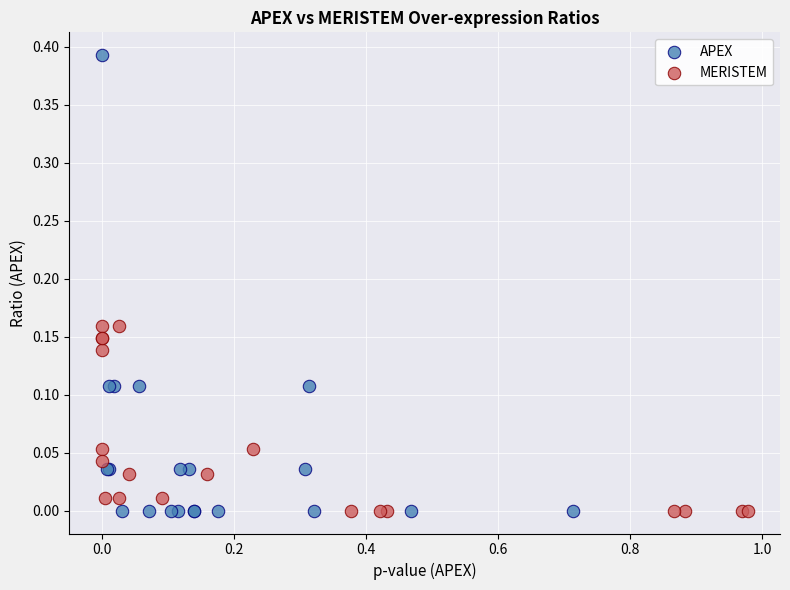

Which series has the widest spread of Y values?

APEX